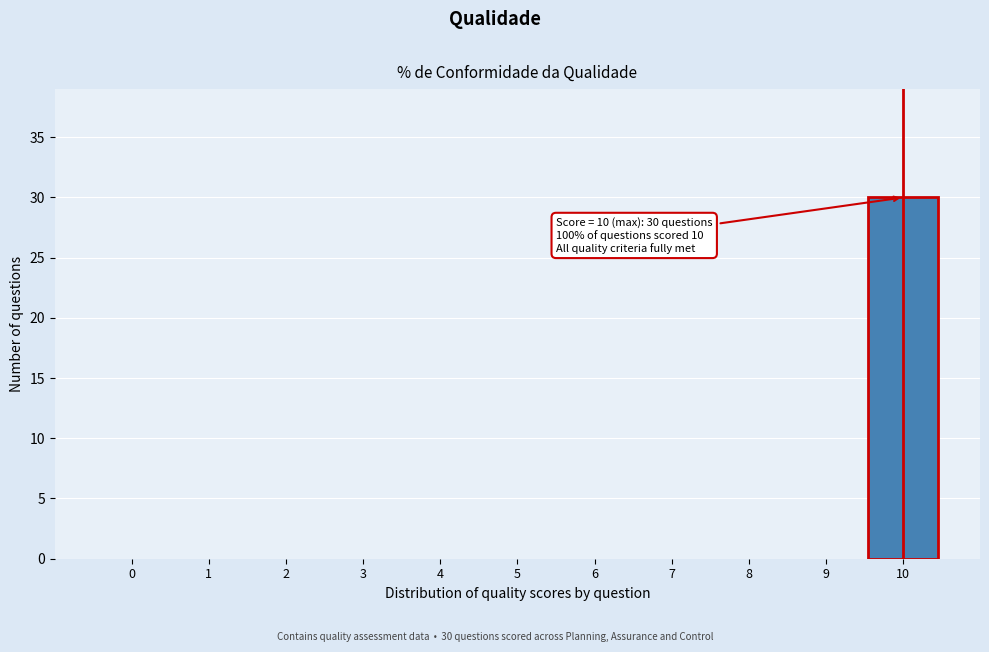

Reading left to right, list all the values displayed in this chart.

0=0	1=0	2=0	3=0	4=0	5=0	6=0	7=0	8=0	9=0	10=30